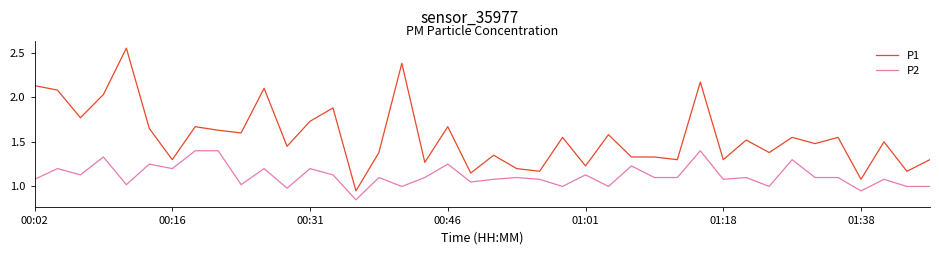

Which series has the largest range (max minus min)?

P1